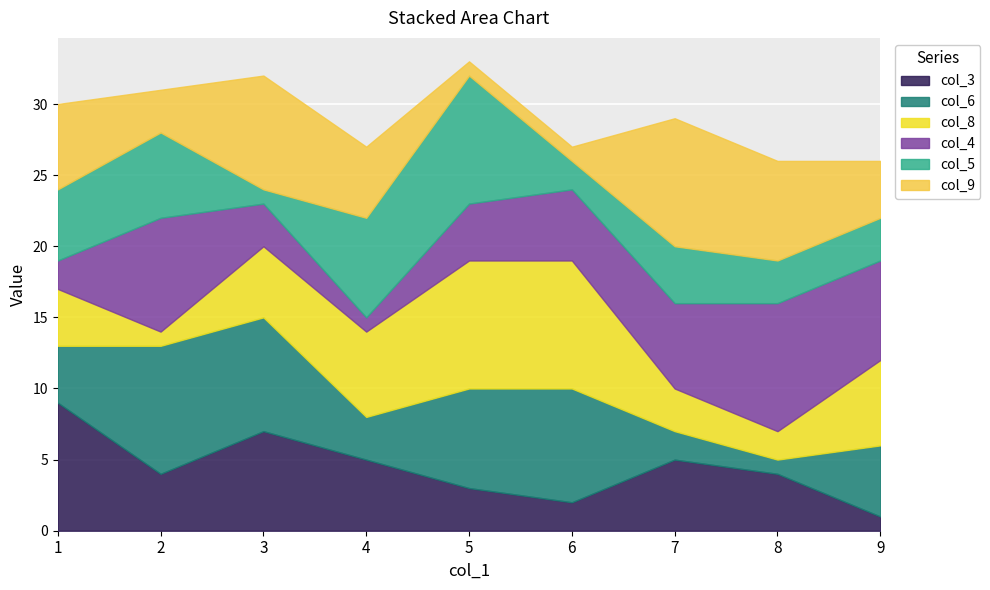

How many values in the col_3 series exceed 4?

4